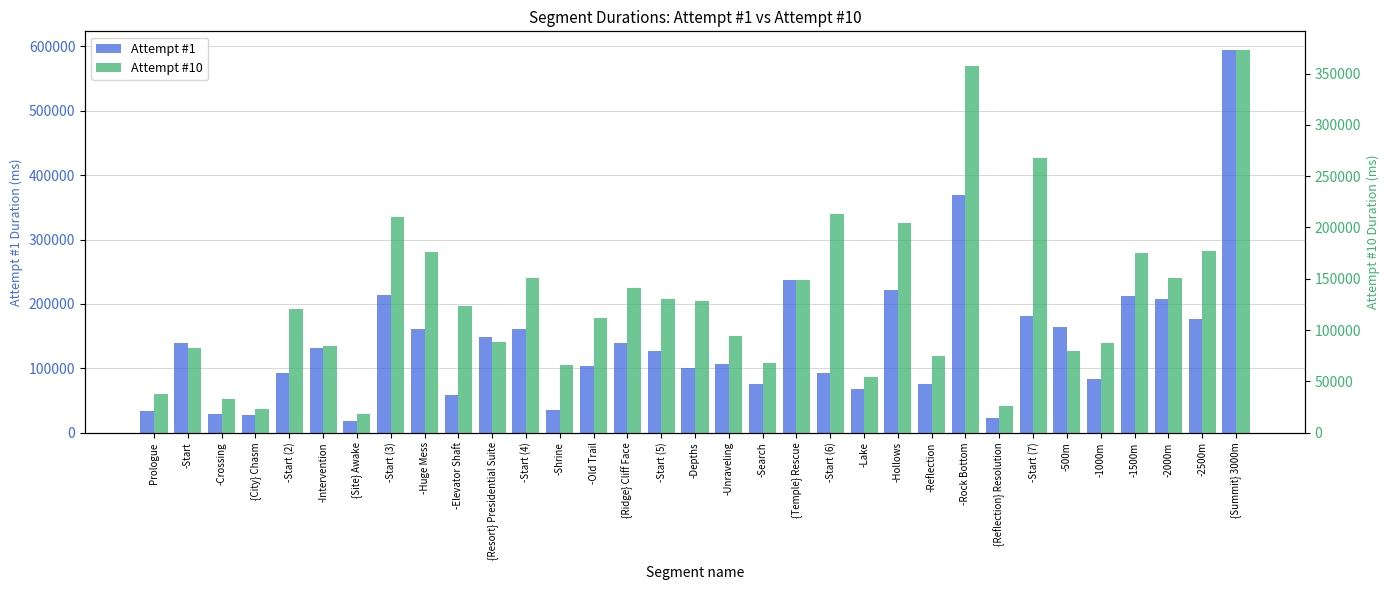

At which category does the chart reach its minimum across all series?

{Site} Awake